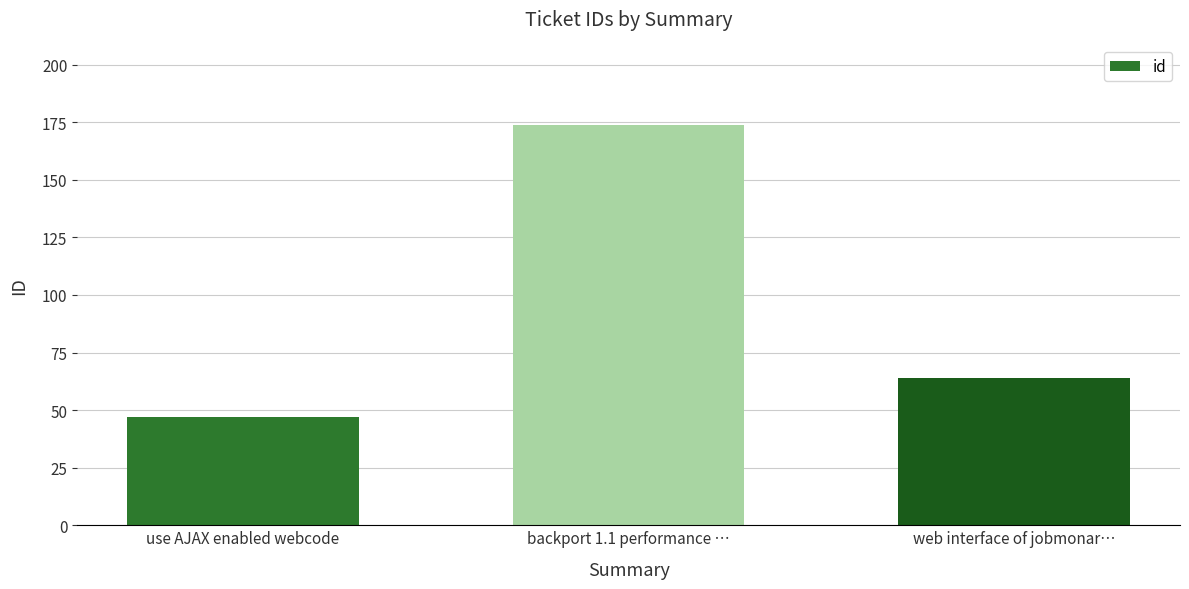

How many series are shown in this chart?

1